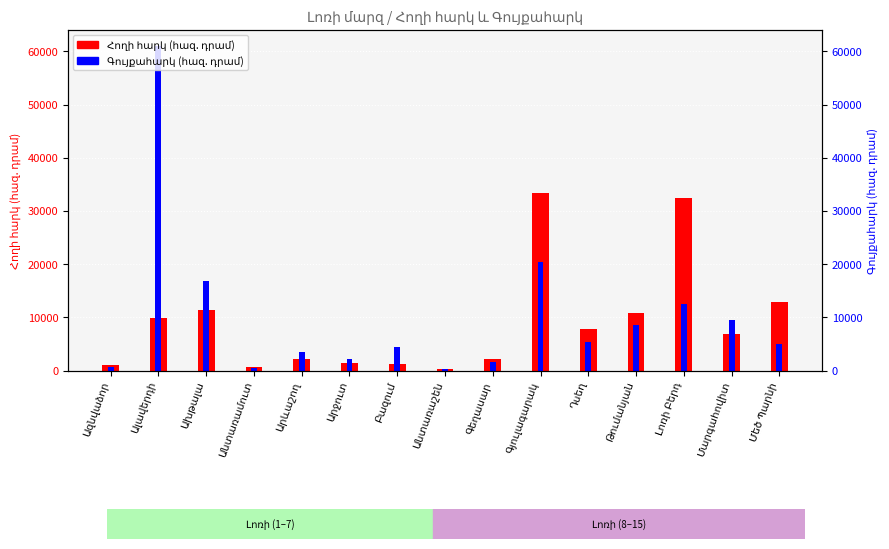

The value of Հողի հարկ (հազ. դրամ) at Լոռի Բերդ is 32365.4. True or false?

True